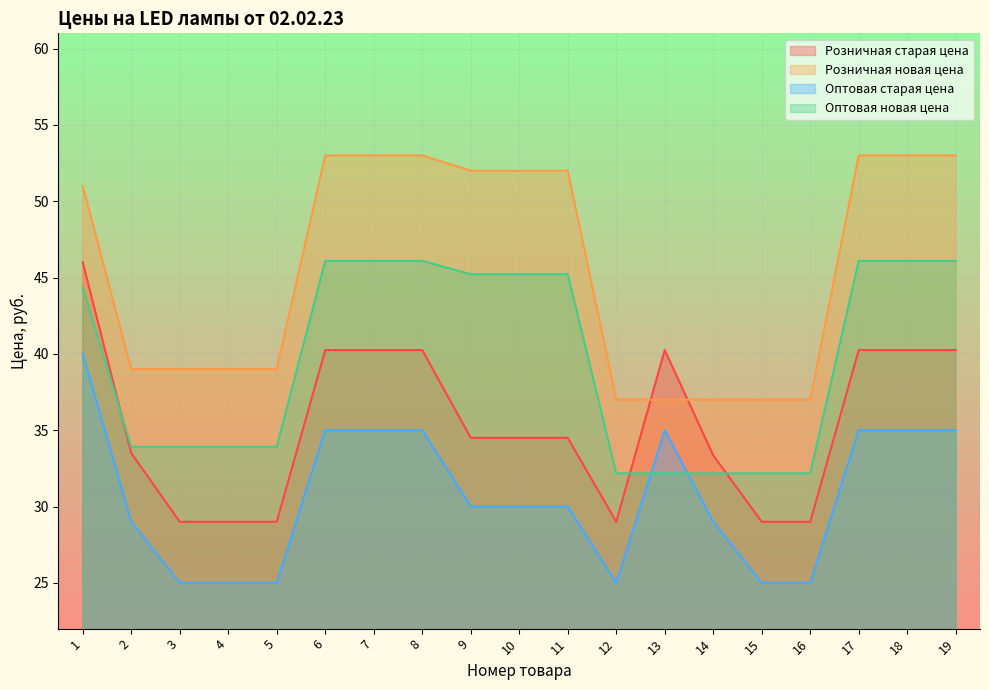

What value does the Оптовая старая цена series have at 17?

35.0